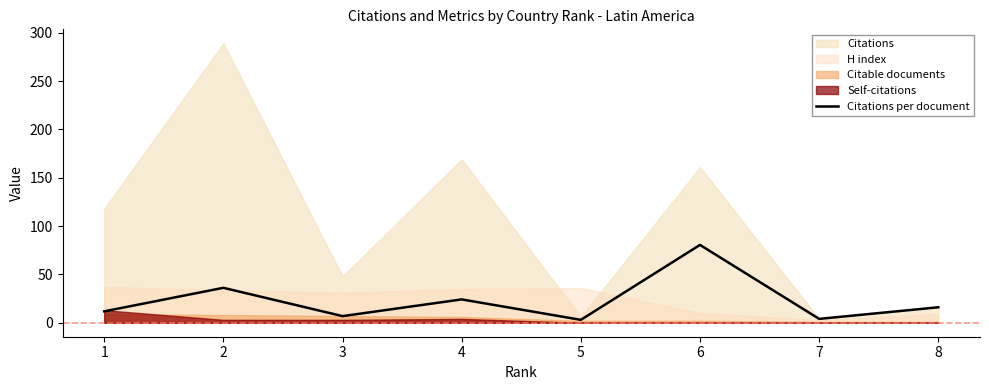

What is the sum of all values?

182.4